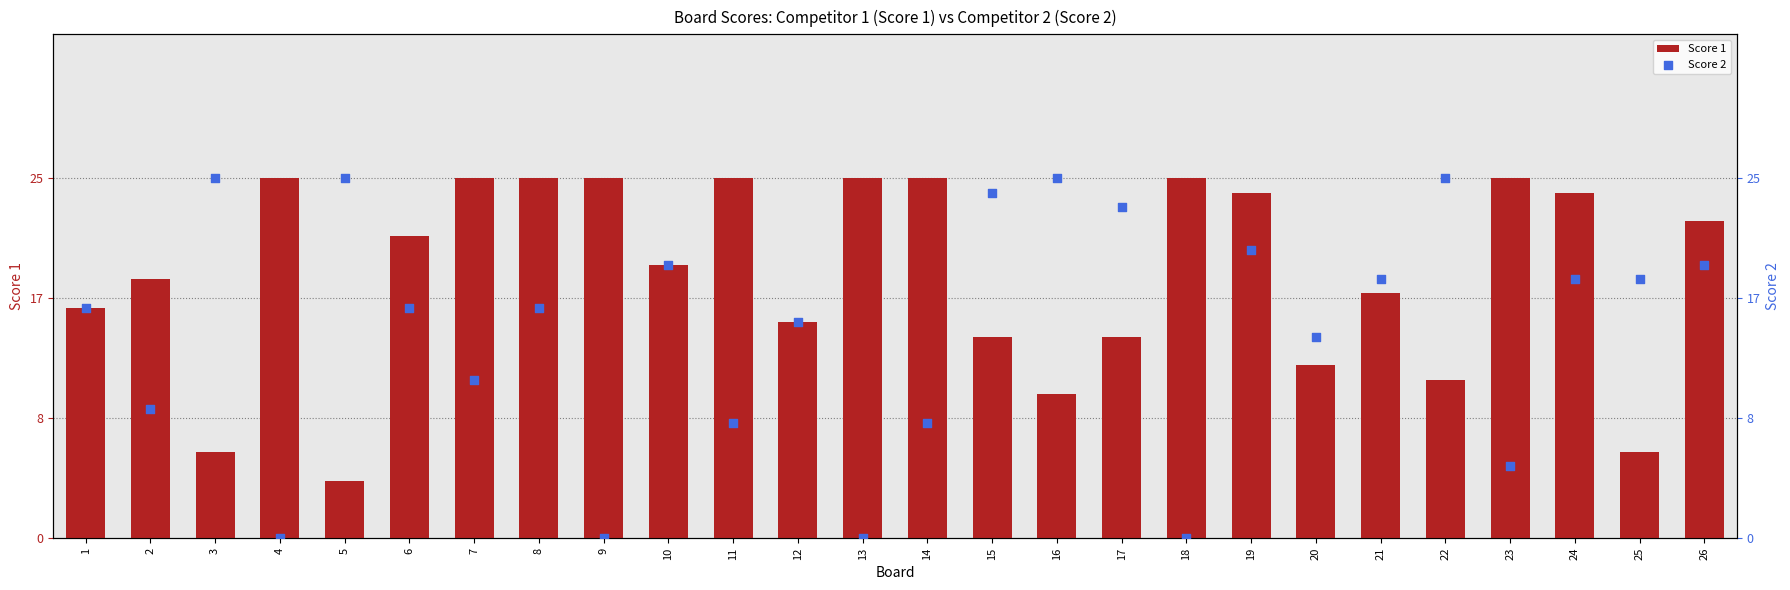

At how many categories does at least one series exceed 15?

24